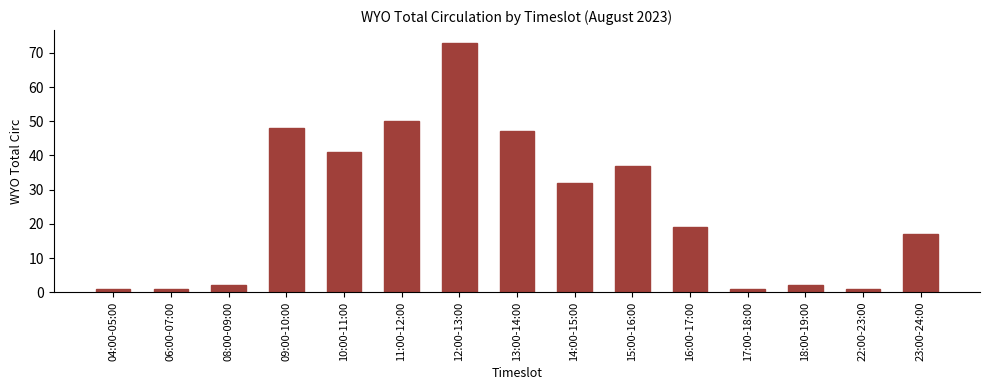

How many values are below 19?

7